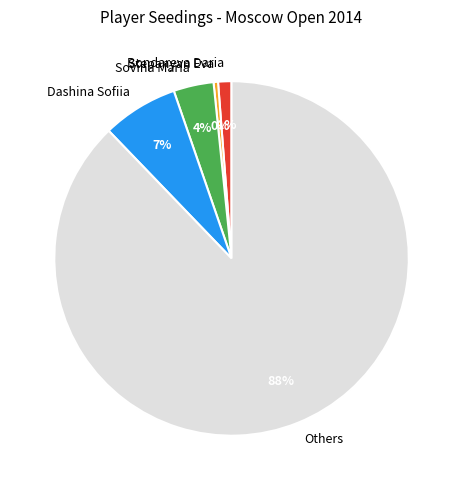

What is the smallest slice in the pie chart?

Stepanyan Eva